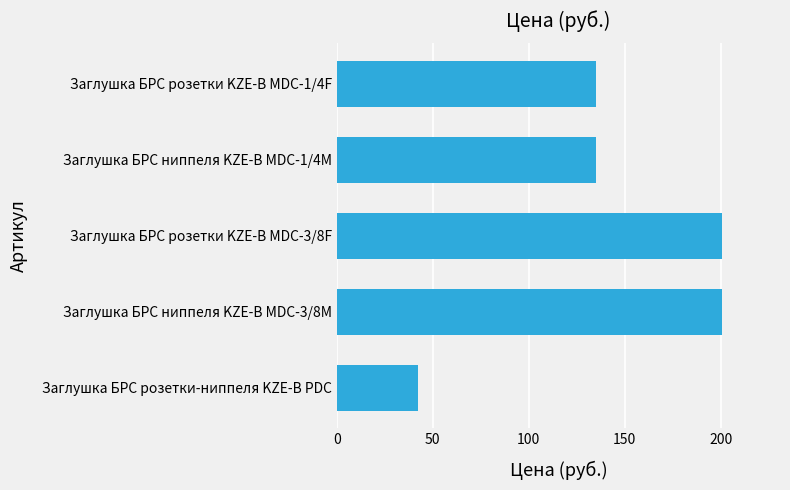

What is the label of the 1st bar from the top?

Заглушка БРС розетки KZE-B MDC-1/4F